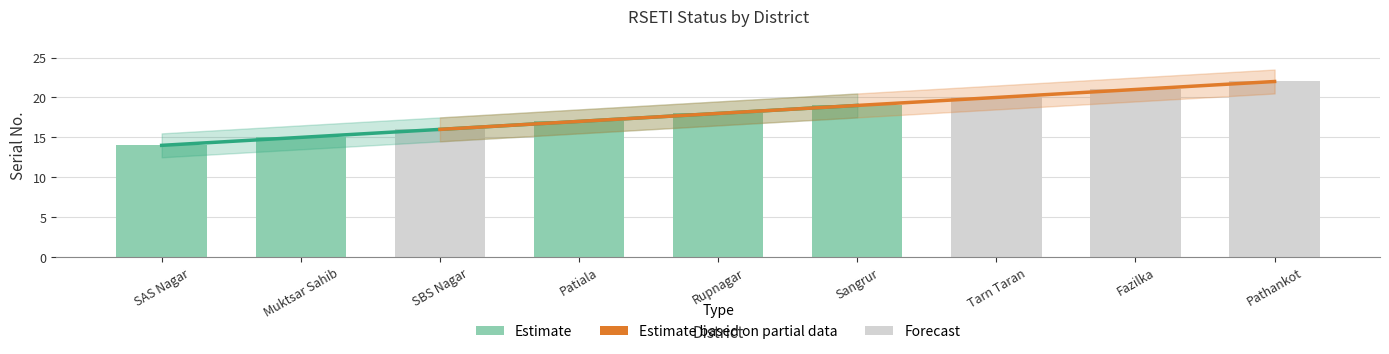

What is the smallest value displayed?

14